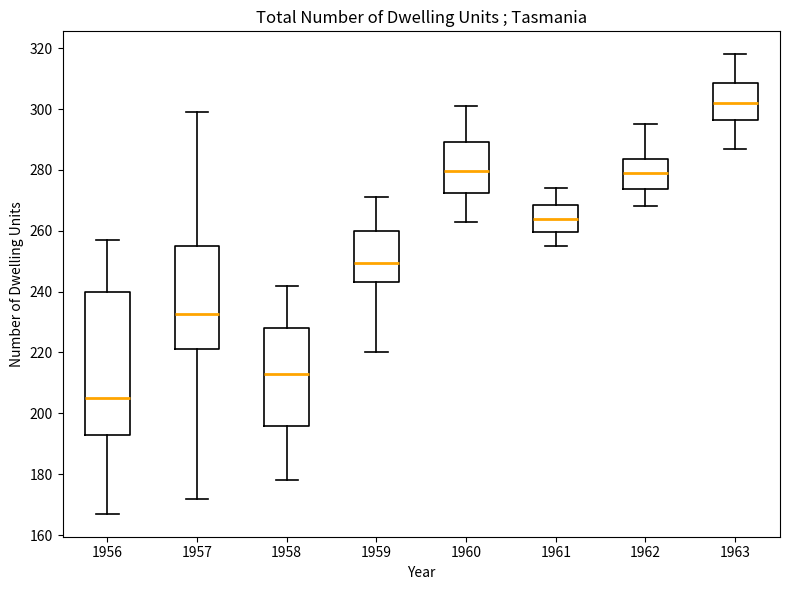

Where does the median line of the box at x = 1957 sit on the y-axis? The values are not printed on the chart, so give them approximately, as read against the axis.

232